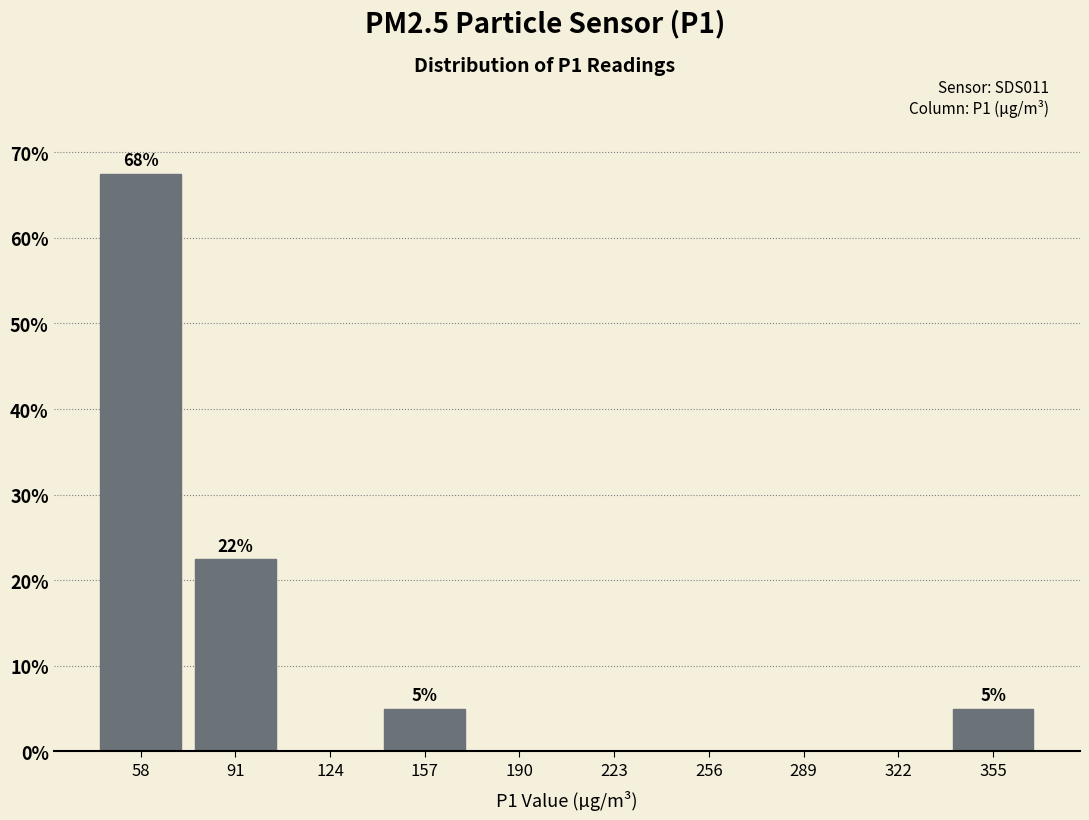

Which range on the x-axis has the tallest bar?

40 to 75